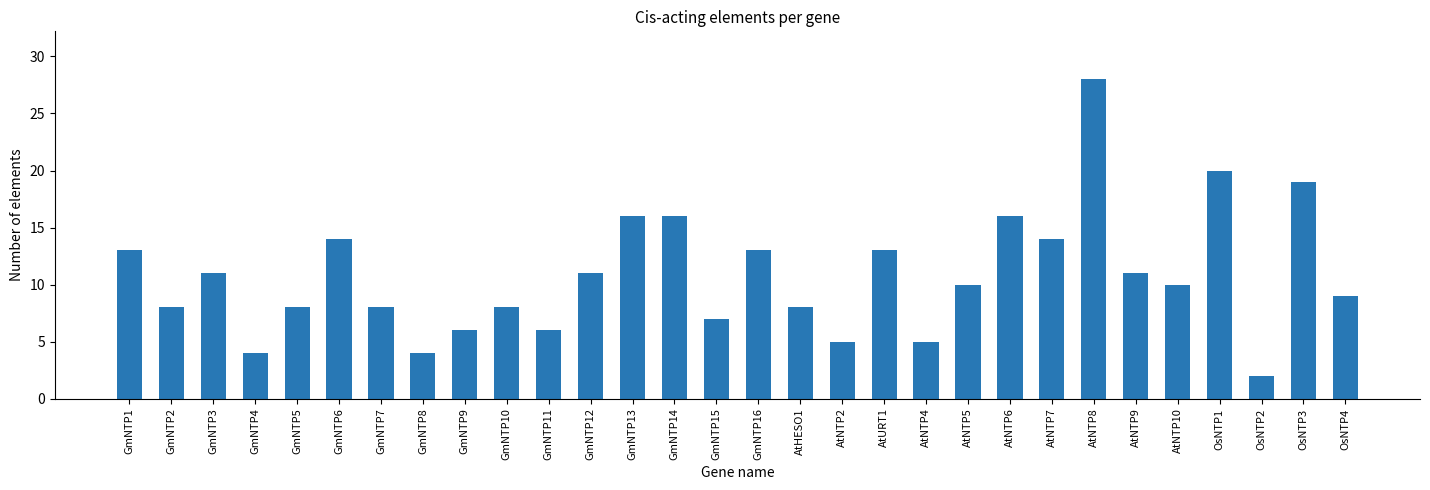

Reading right to left, list all the values displayed in this chart.

9	19	2	20	10	11	28	14	16	10	5	13	5	8	13	7	16	16	11	6	8	6	4	8	14	8	4	11	8	13